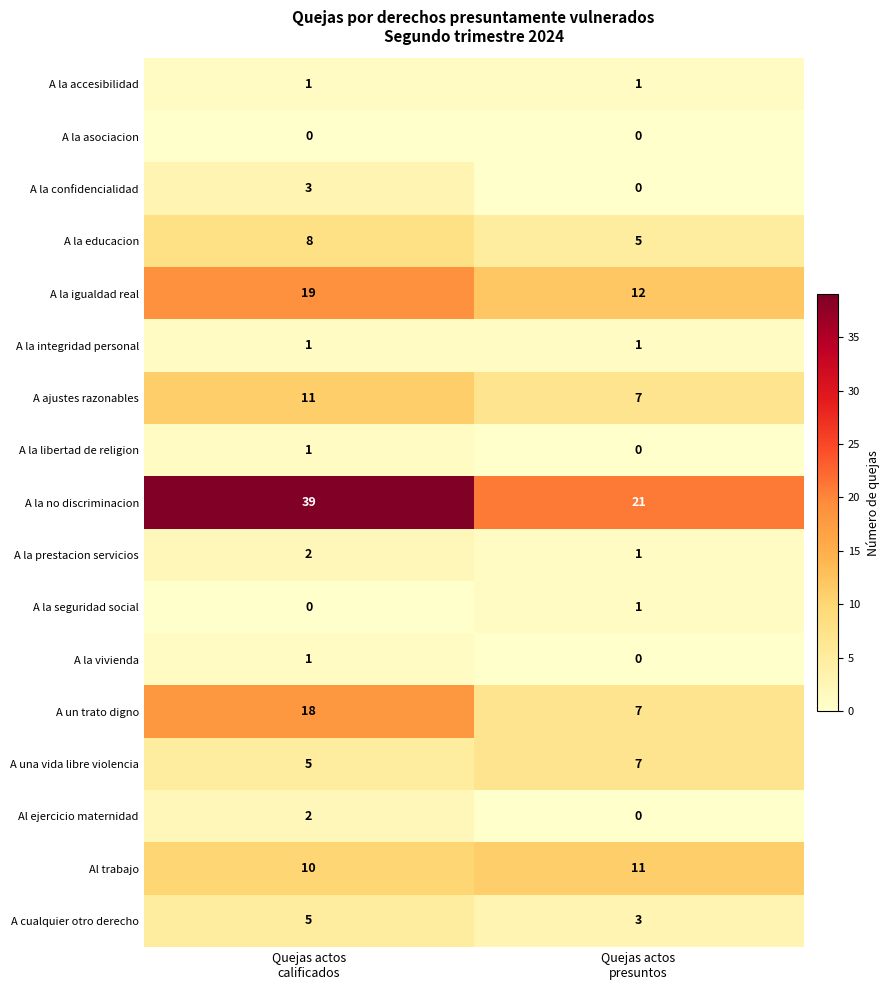

At which category is the sum across all series the highest?

Quejas actos
calificados